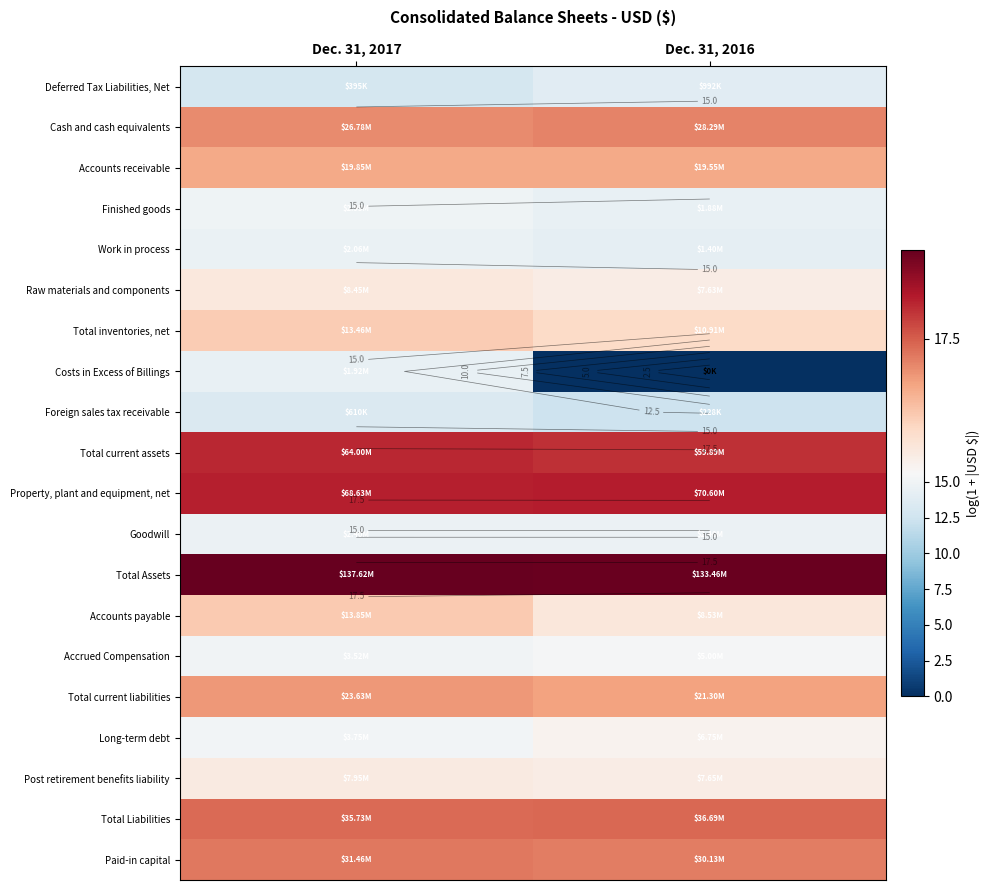

List the series in order of their peak value, highest first.

Total Assets, Property, plant and equipment, net, Total current assets, Total Liabilities, Paid-in capital, Cash and cash equivalents, Total current liabilities, Accounts receivable, Accounts payable, Total inventories, net, Raw materials and components, Post retirement benefits liability, Long-term debt, Accrued Compensation, Finished goods, Goodwill, Work in process, Costs in Excess of Billings, Deferred Tax Liabilities, Net, Foreign sales tax receivable